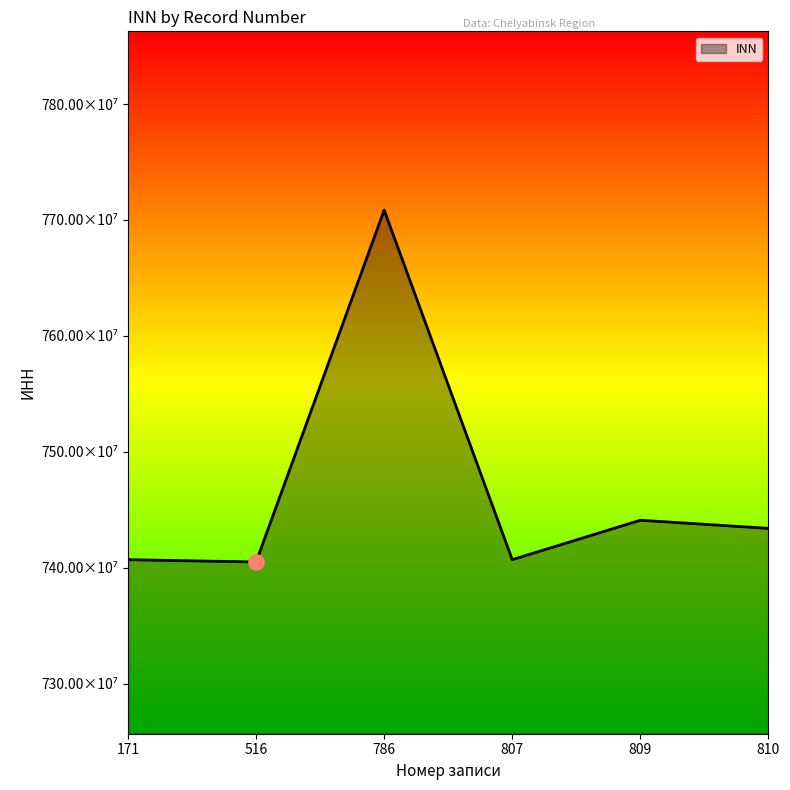

Which has a higher value, 809 or 786?

786